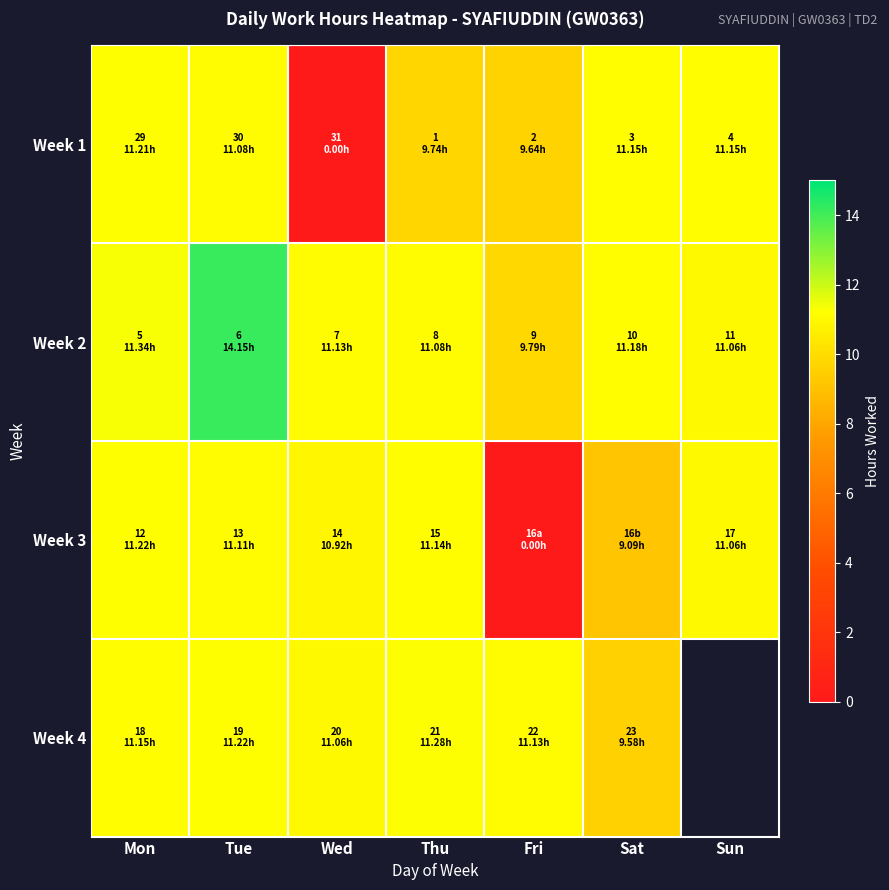

Rank the series by their maximum value, from lowest to highest.

Week 1, Week 3, Week 4, Week 2